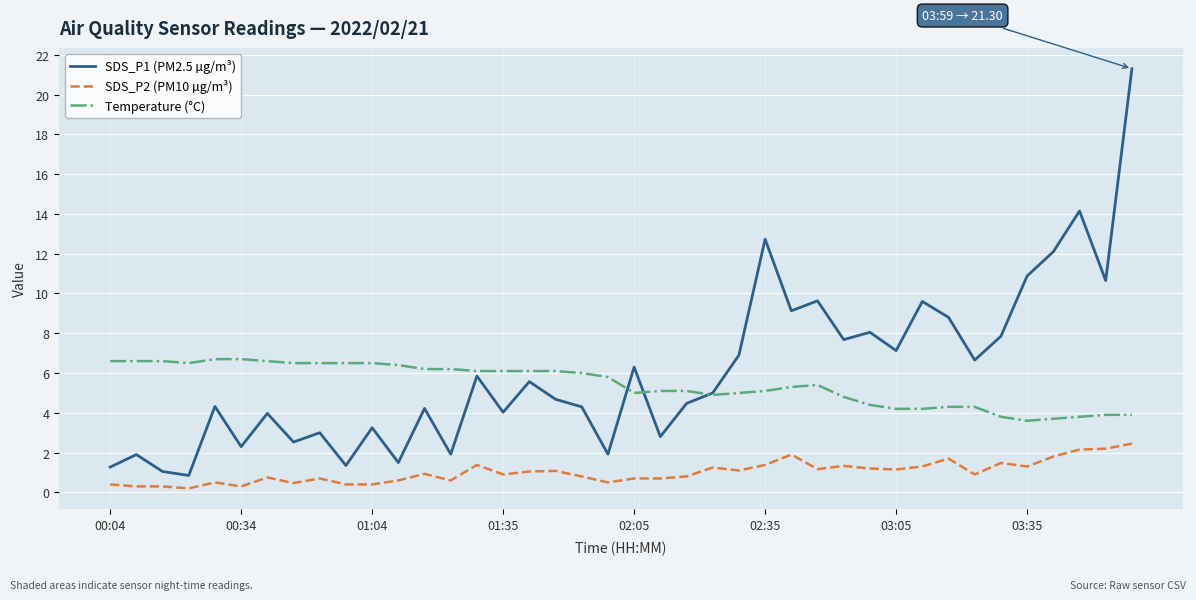

Which series has the largest range (max minus min)?

SDS_P1 (PM2.5 µg/m³)